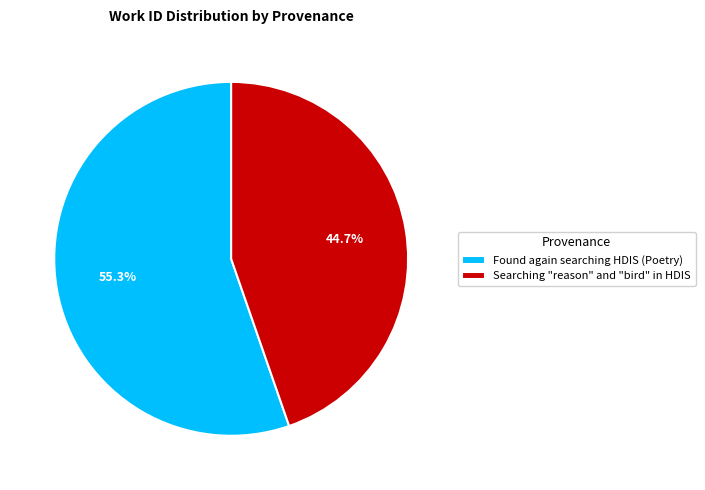

What is the largest slice in the pie chart?

Found again searching HDIS (Poetry)